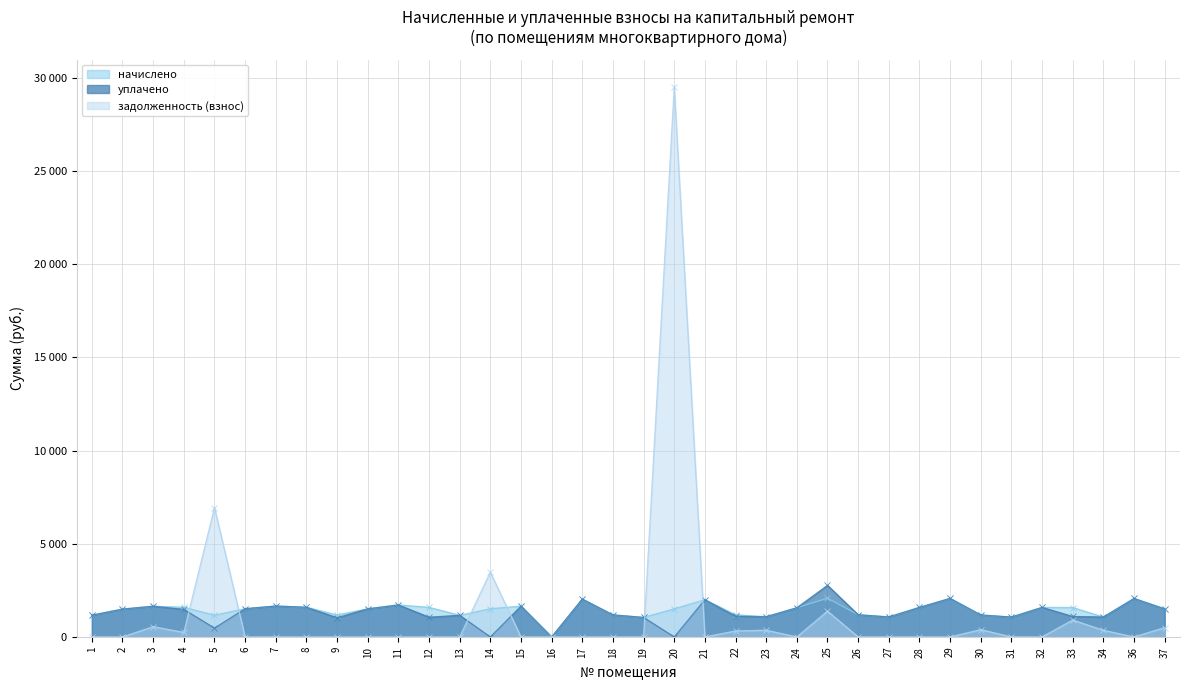

Rank the series by their average value, from lowest to highest.

задолженность (взнос), уплачено, начислено